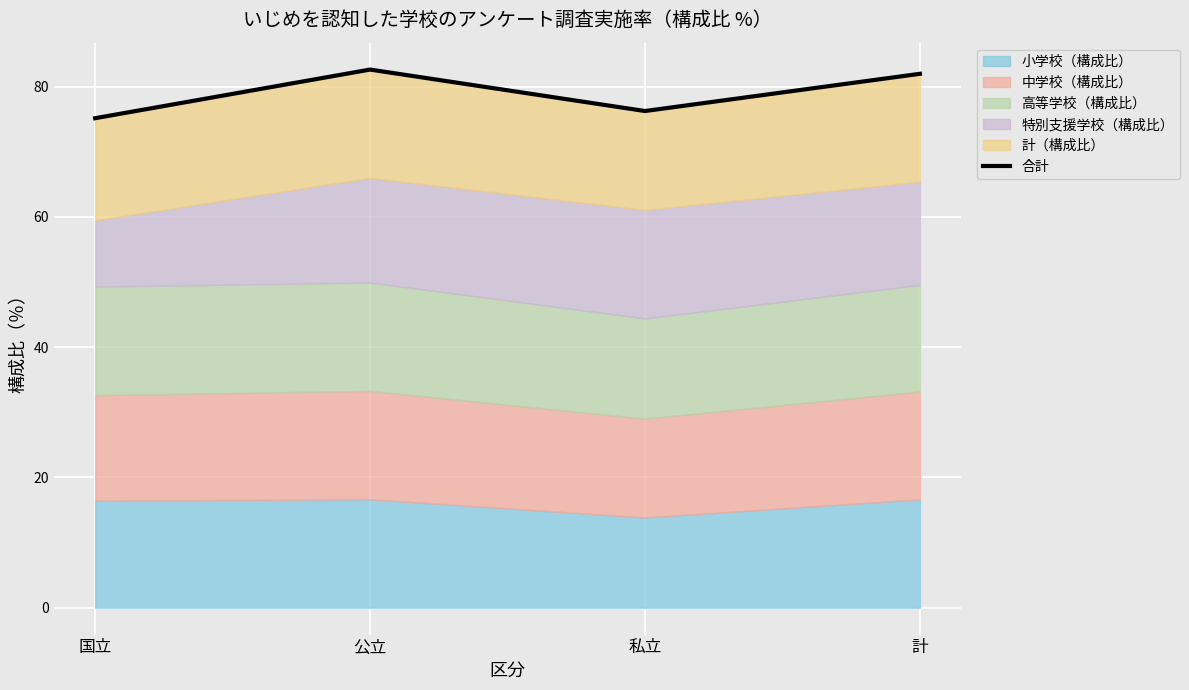

What is the value of the 3rd point from the left?

76.3